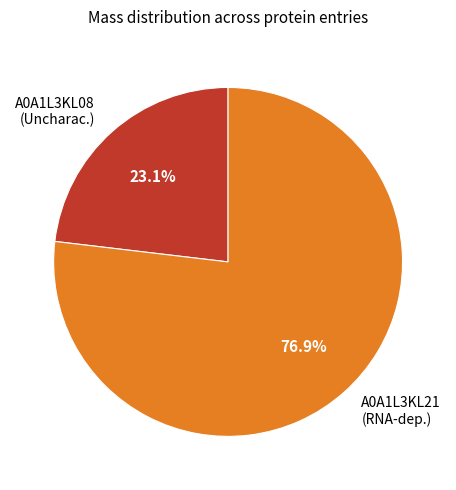

Which has a higher value, A0A1L3KL08 (Uncharac.) or A0A1L3KL21 (RNA-dep.)?

A0A1L3KL21 (RNA-dep.)